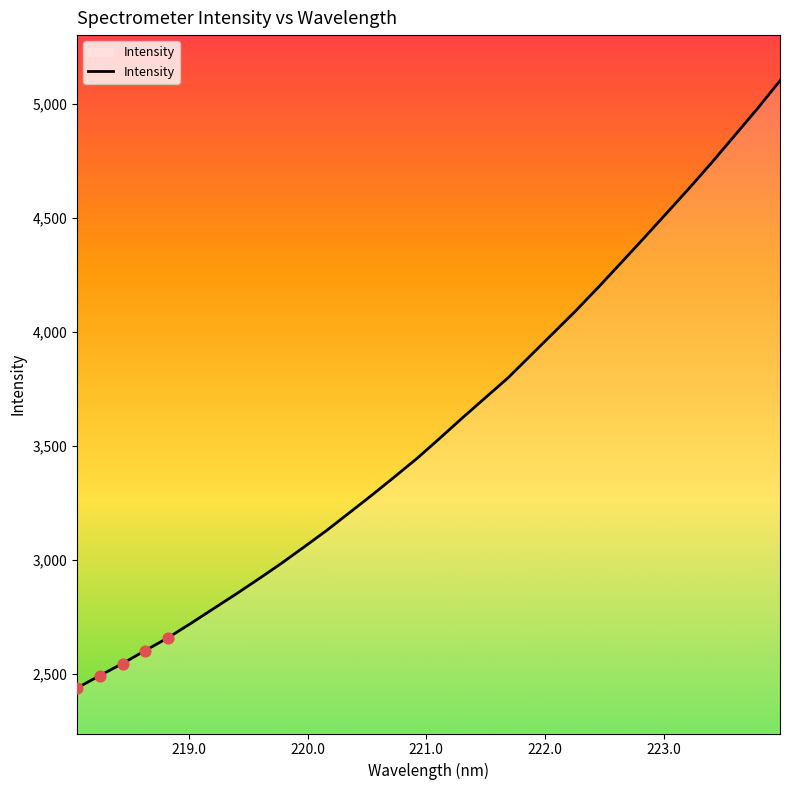

What is the minimum value shown in the chart?

2438.9